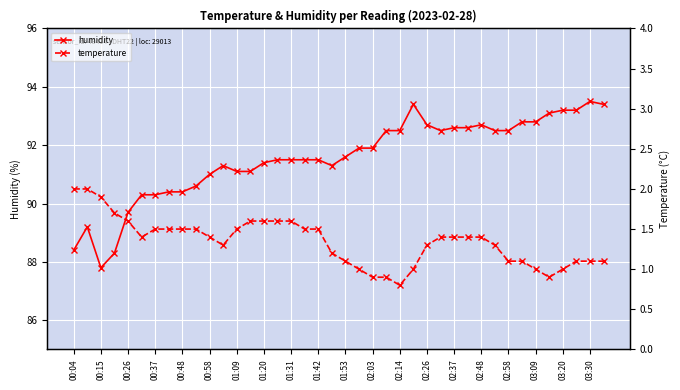

Is it true that humidity equals 158.2 at 01:31?

False